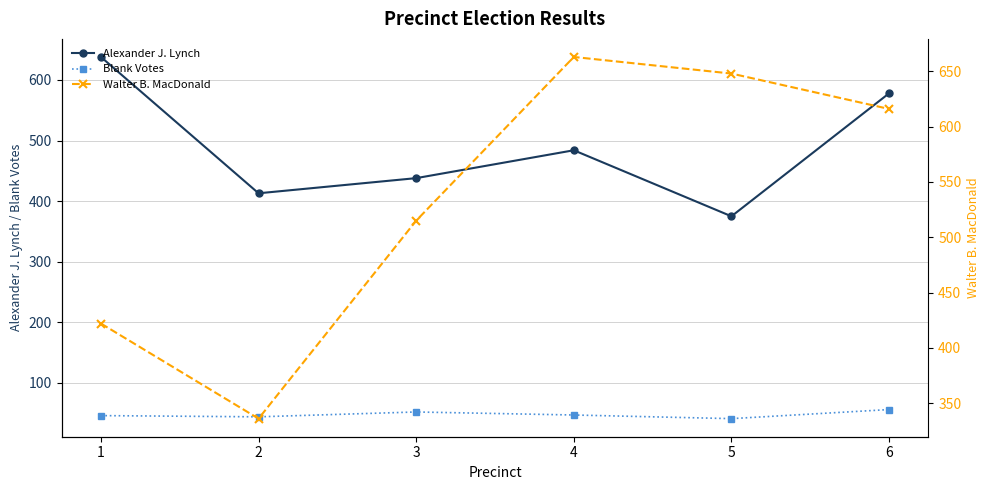

What is the difference between the Blank Votes values at 6 and 2?

12